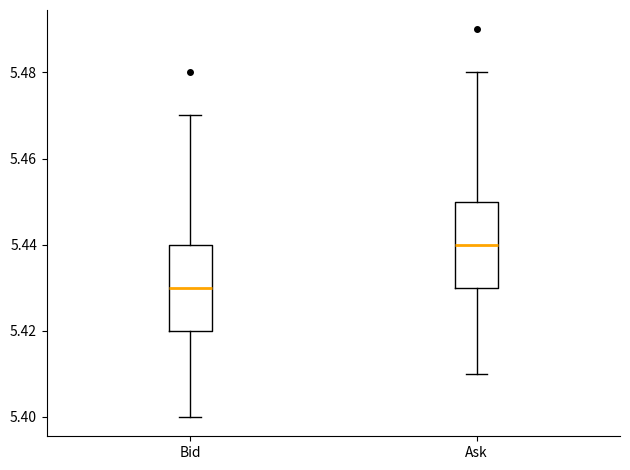

Reading left to right, transcribe this box plot: for each box, give where its median line is, the range the box spans, and where its two whiskers end, as read against the y-axis. The values are not printed on the chart, so give them approximately, as read against the axis.

Bid: median 5.43, box 5.42 to 5.44, whiskers 5.40 to 5.47
Ask: median 5.44, box 5.43 to 5.45, whiskers 5.41 to 5.48